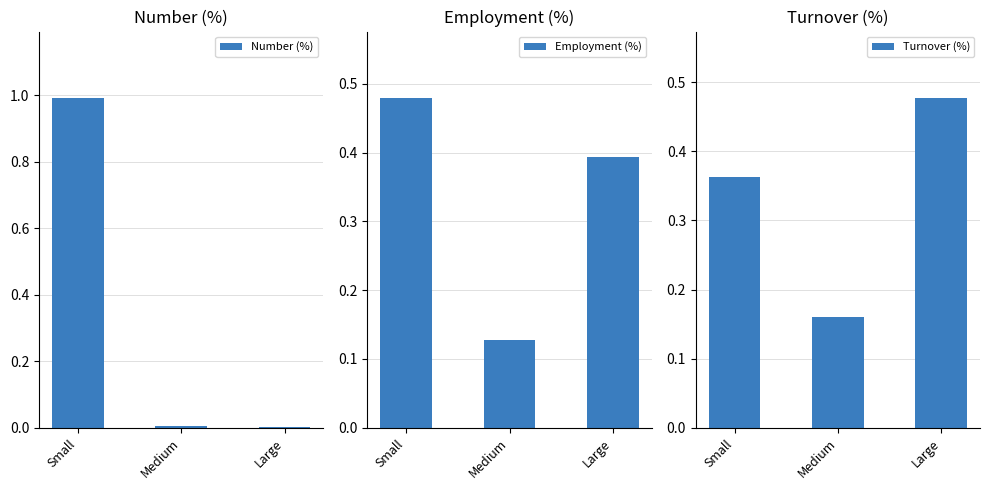

What is the average value of the Number (%) series?

0.3